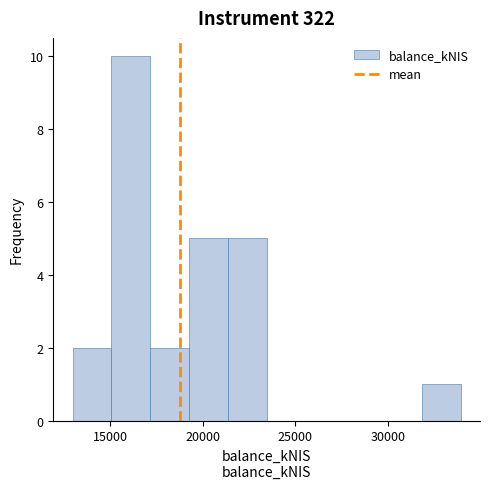

What is the height of the bar covering 15000 to 17000 on the x-axis? Neither the bar edges nor the heights are printed on the chart, so give them approximately, as read against the axes.

10